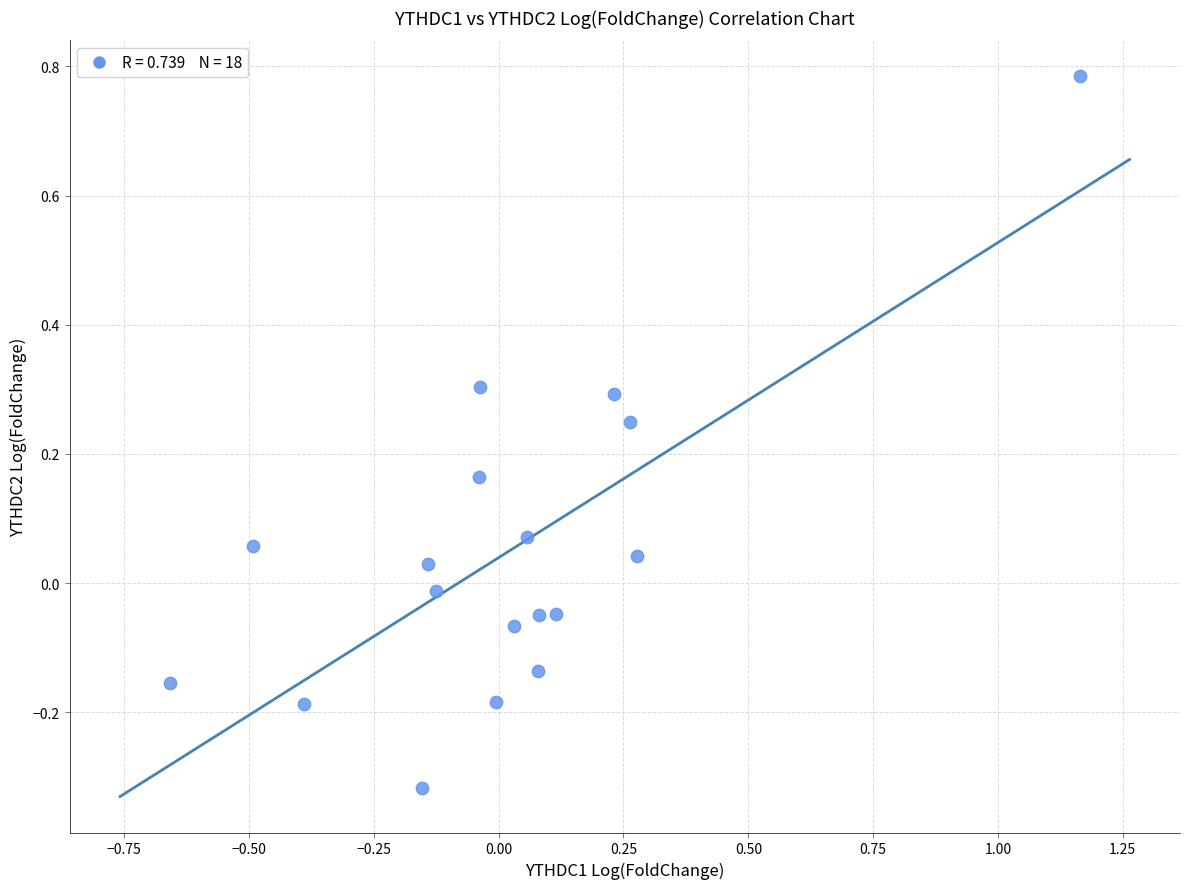

What is the range of Y values (max minus min)?

1.1